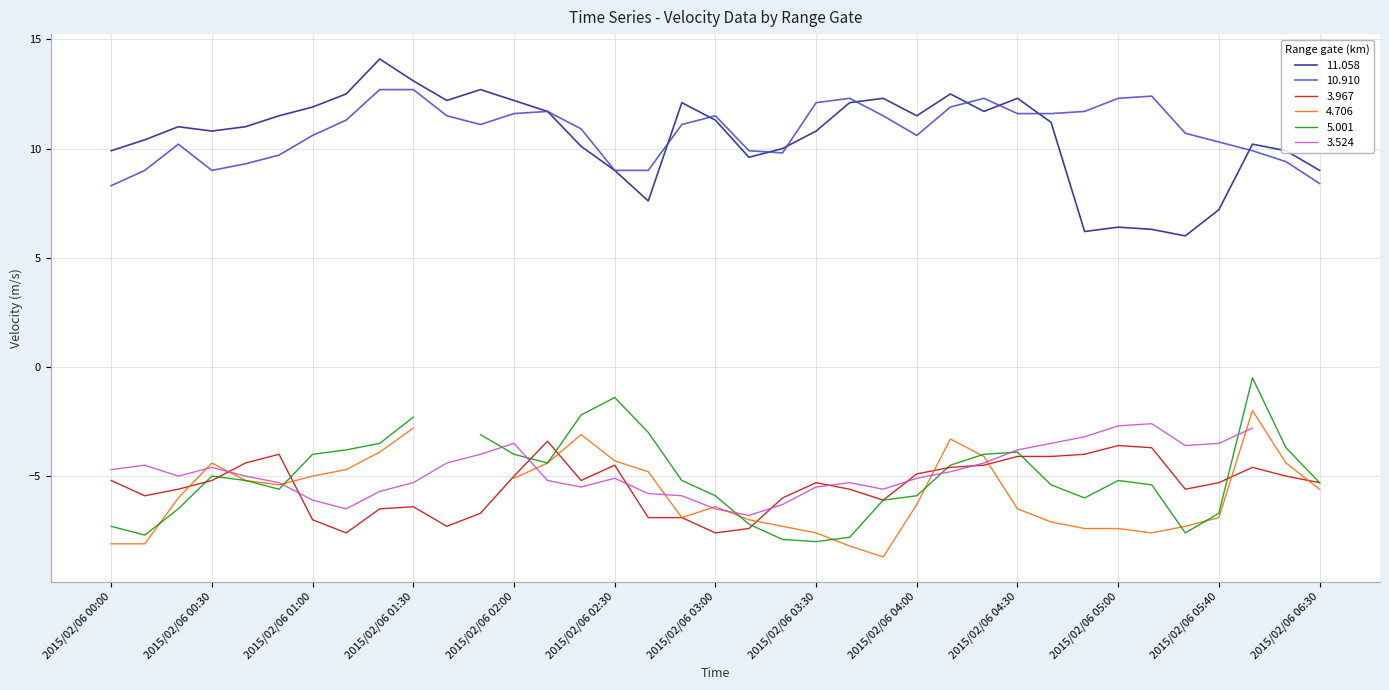

At which label is 3.967 closest to -5?

2015/02/06 02:00